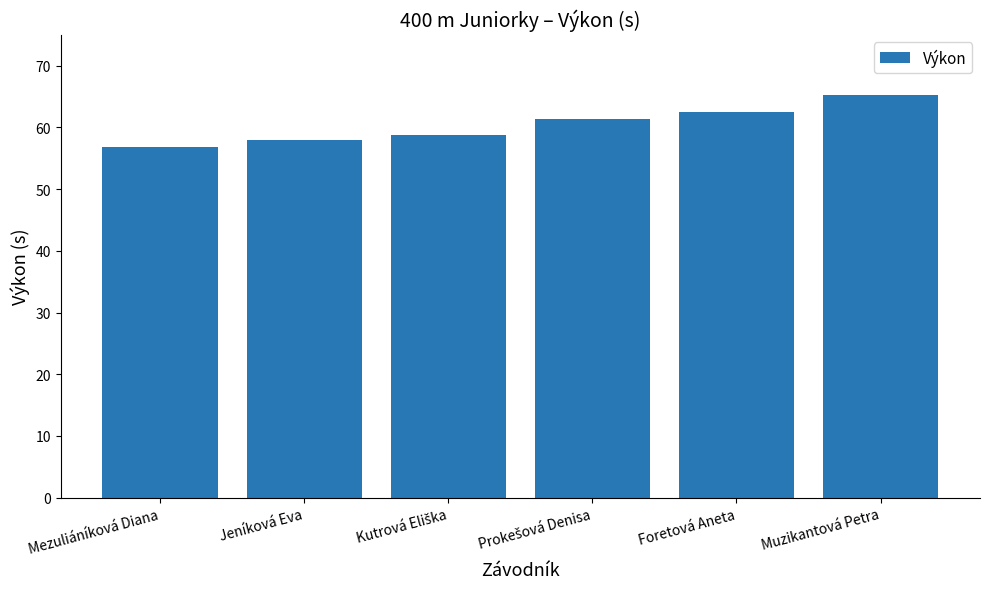

Read the value at Muzikantová Petra.

65.2